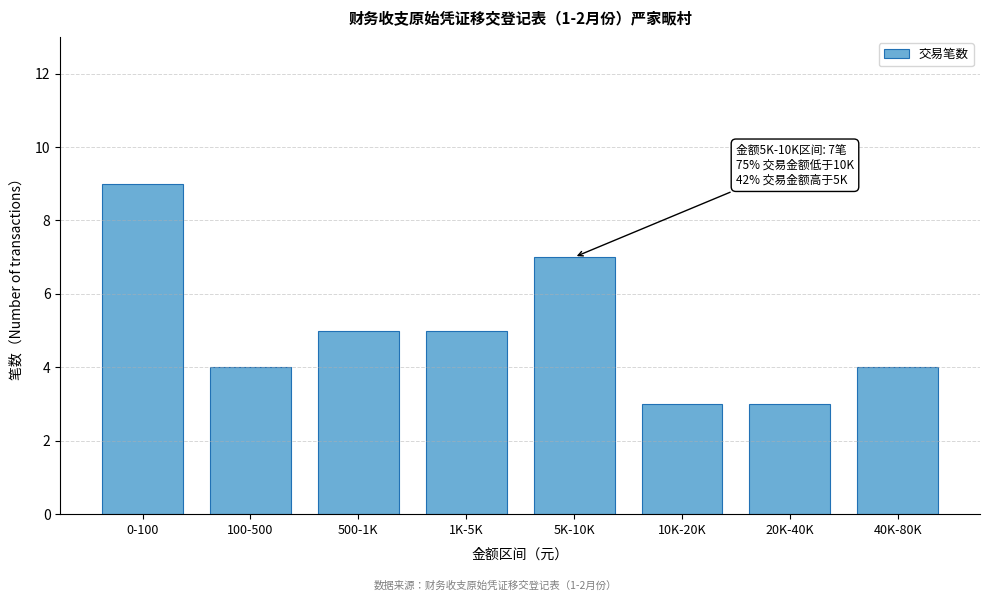

Reading left to right, what are all the values shown in this chart?

0-100=9	100-500=4	500-1K=5	1K-5K=5	5K-10K=7	10K-20K=3	20K-40K=3	40K-80K=4